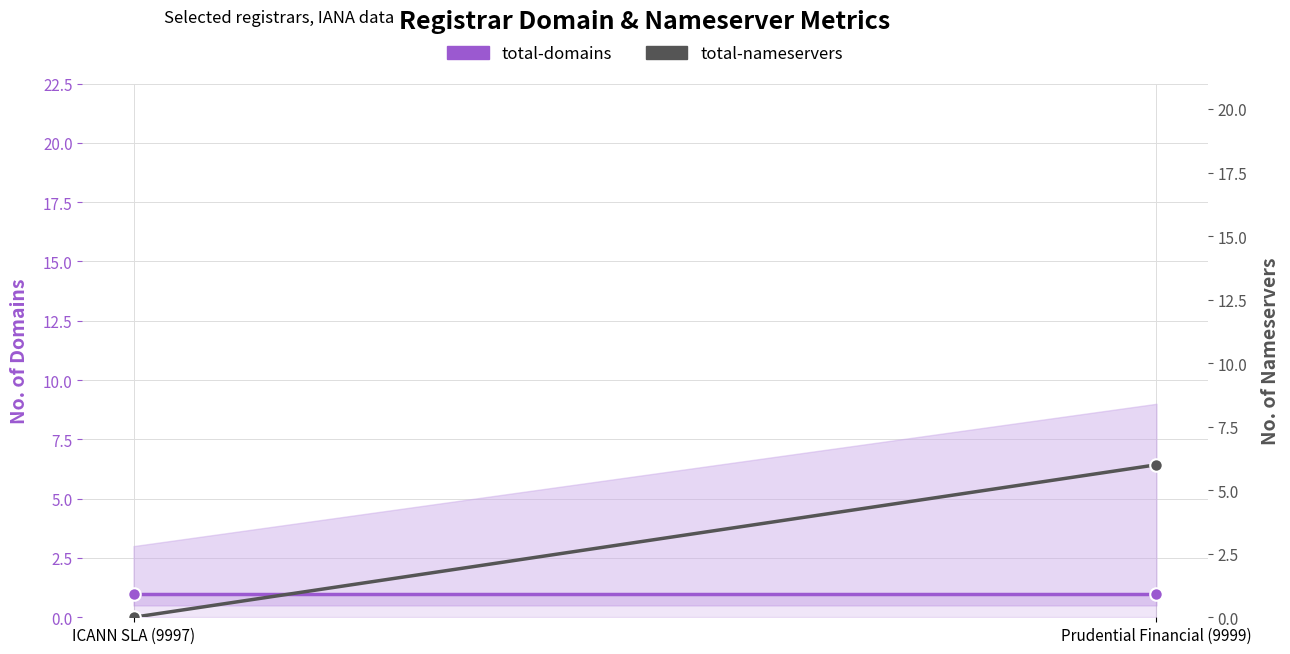

How many categories are shown in the chart?

2